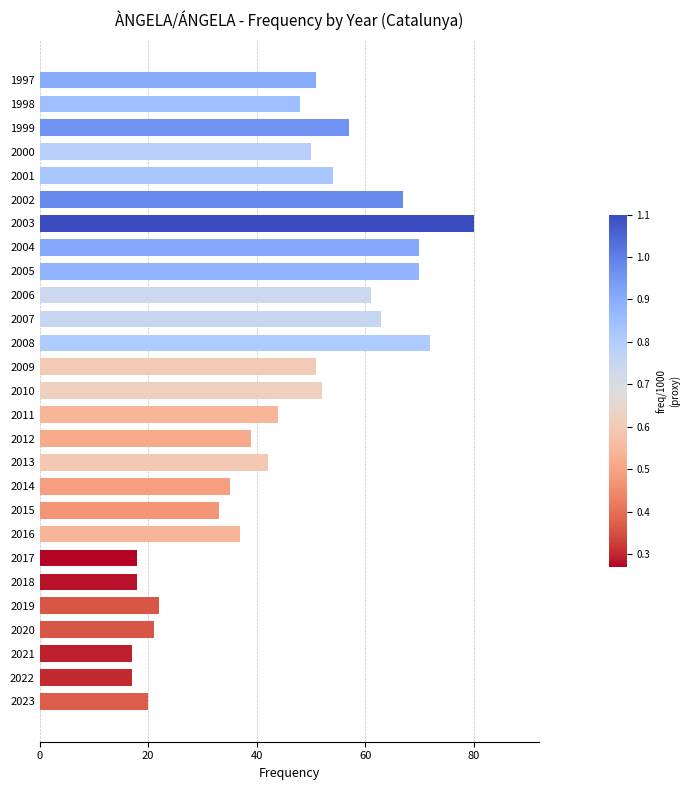

Between 1997 and 2013, which is larger?

1997